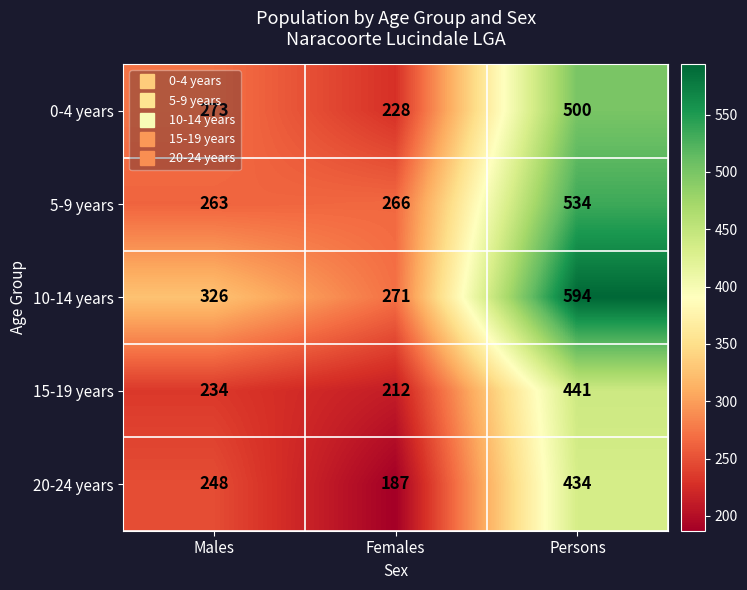

Rank the series by their maximum value, from highest to lowest.

10-14 years, 5-9 years, 0-4 years, 15-19 years, 20-24 years